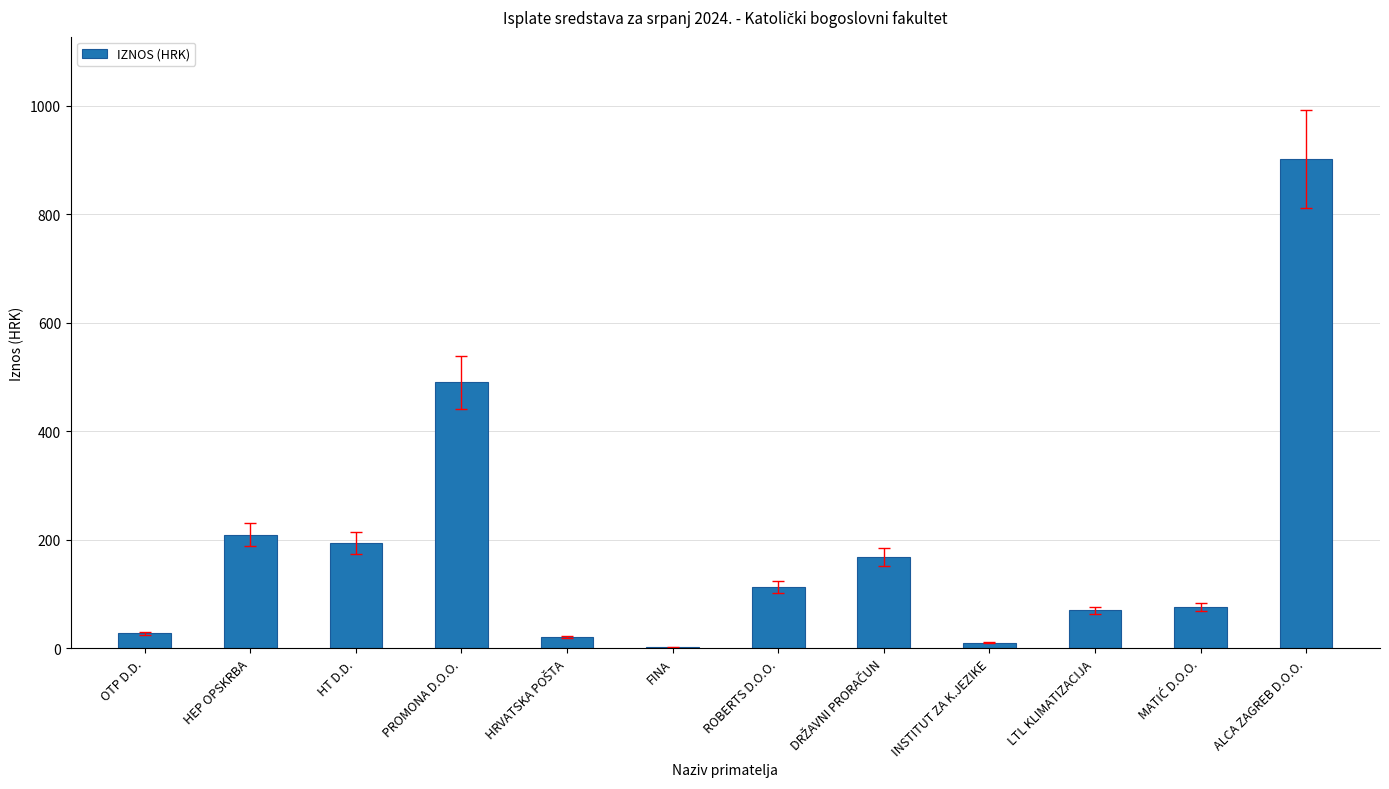

What is the maximum value shown in the chart?

901.8